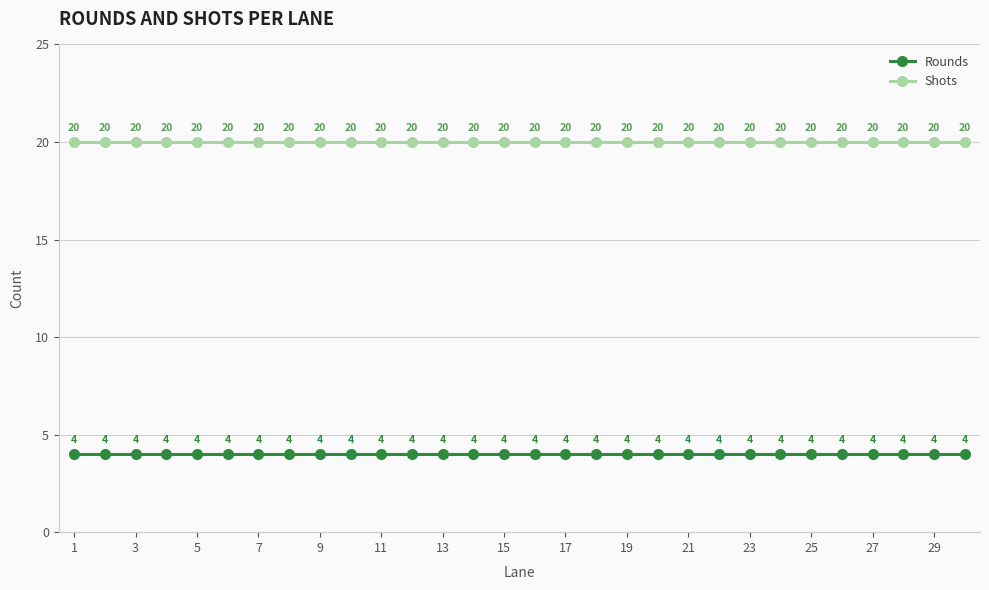

What is the maximum value for Rounds?

4